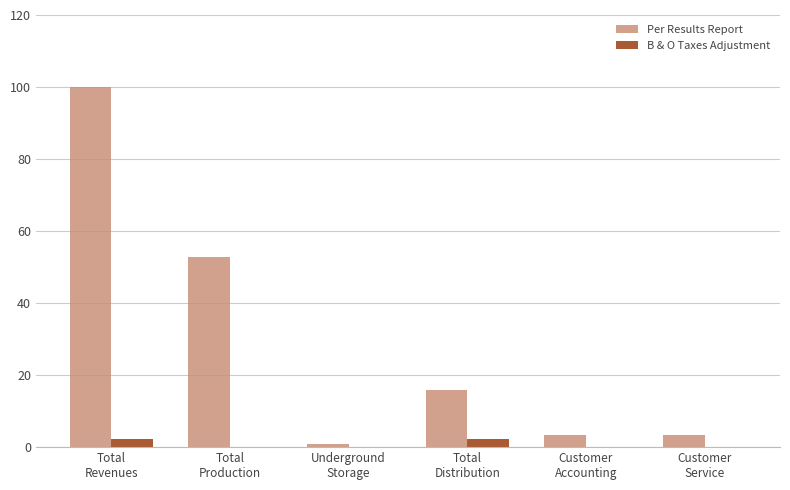

Is the value of B & O Taxes Adjustment at Total
Distribution greater than the value of Per Results Report at Customer
Service?

No